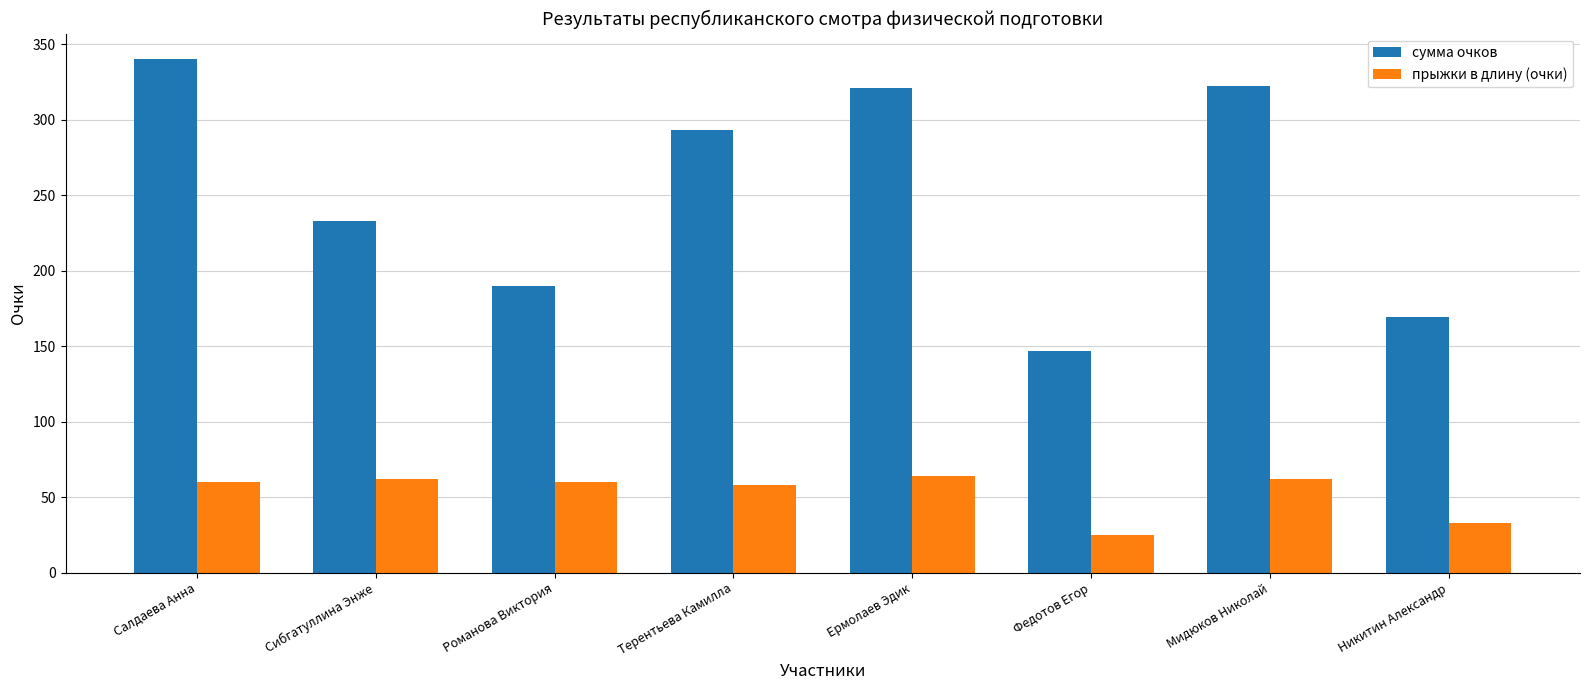

Which series has the largest total across all categories?

сумма очков